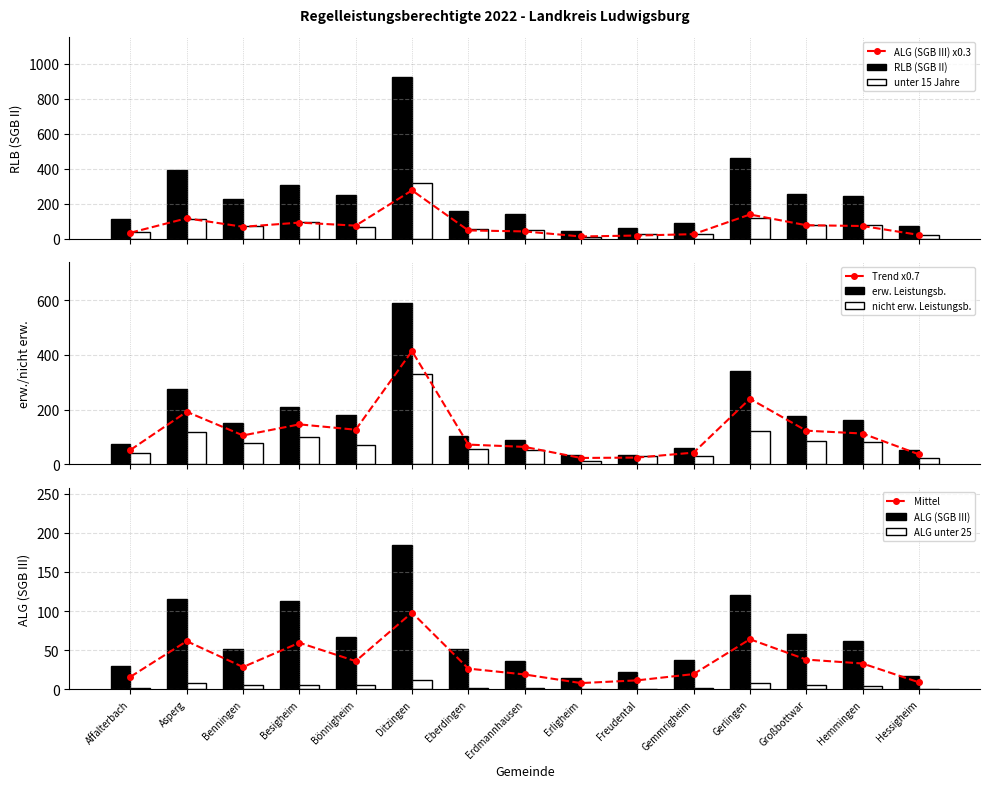

Is the value of nicht erw. Leistungsb. at Hessigheim greater than the value of ALG unter 25 at Hemmingen?

Yes